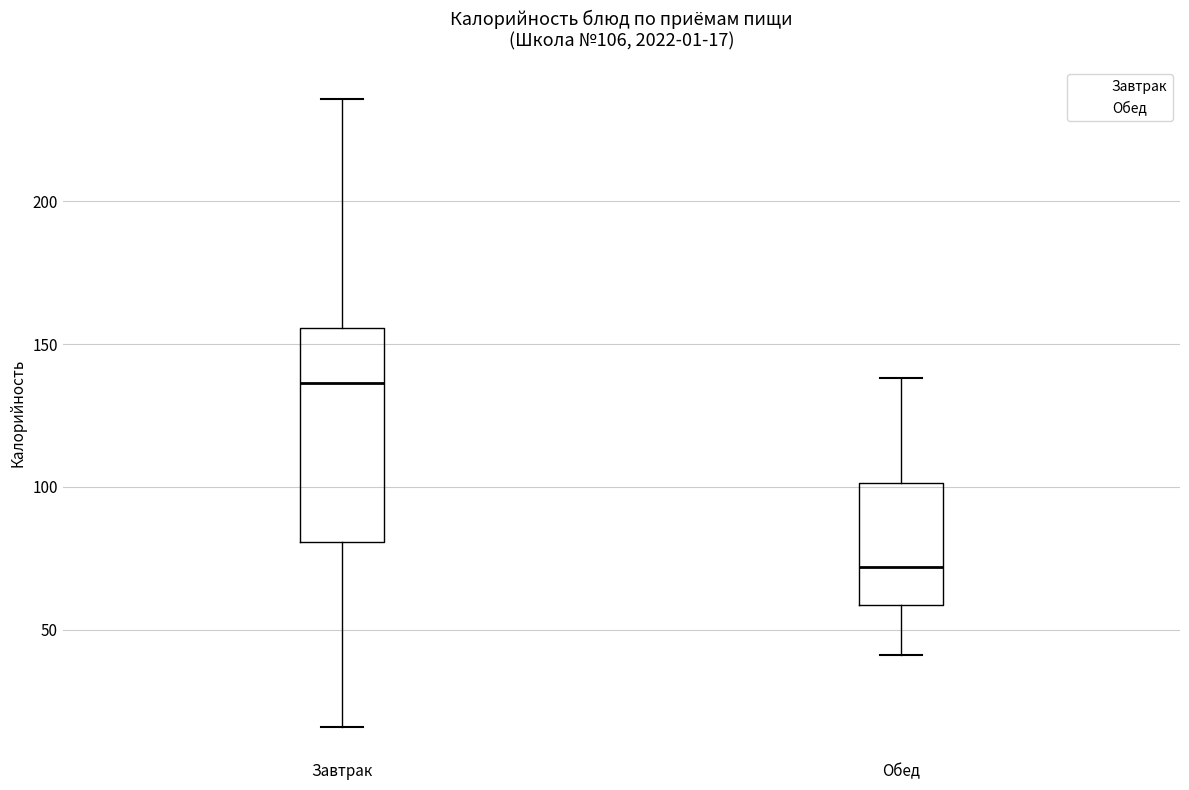

Which box is the tallest, from its lower edge to its upper edge?

Завтрак